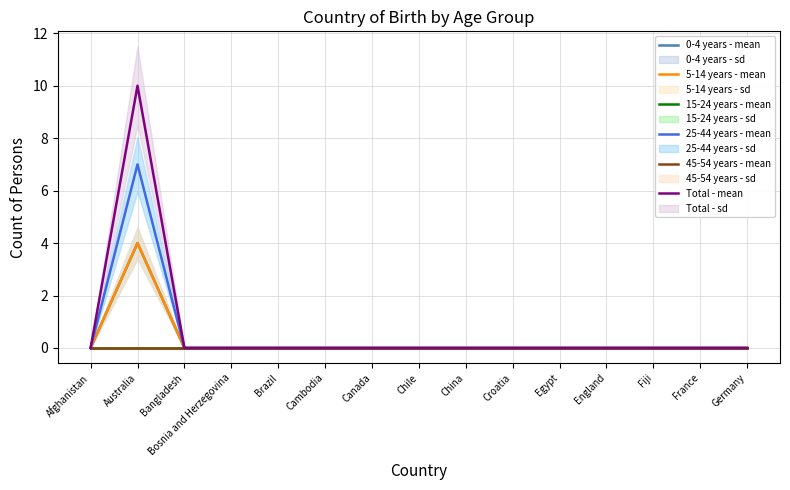

Is this an area chart (filled region under the line)?

No